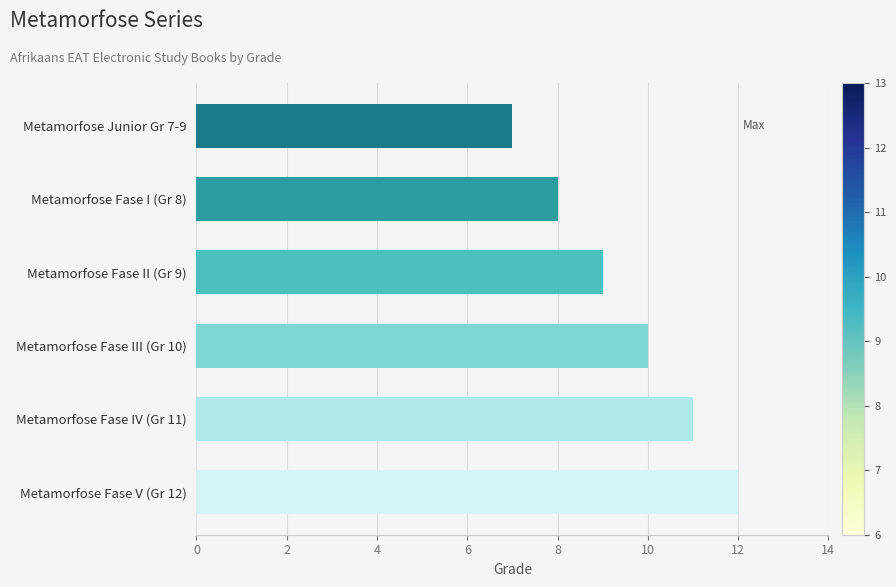

Reading bottom to top, extract all data points from this chart.

Metamorfose Fase V (Gr 12)=12	Metamorfose Fase IV (Gr 11)=11	Metamorfose Fase III (Gr 10)=10	Metamorfose Fase II (Gr 9)=9	Metamorfose Fase I (Gr 8)=8	Metamorfose Junior Gr 7-9=7